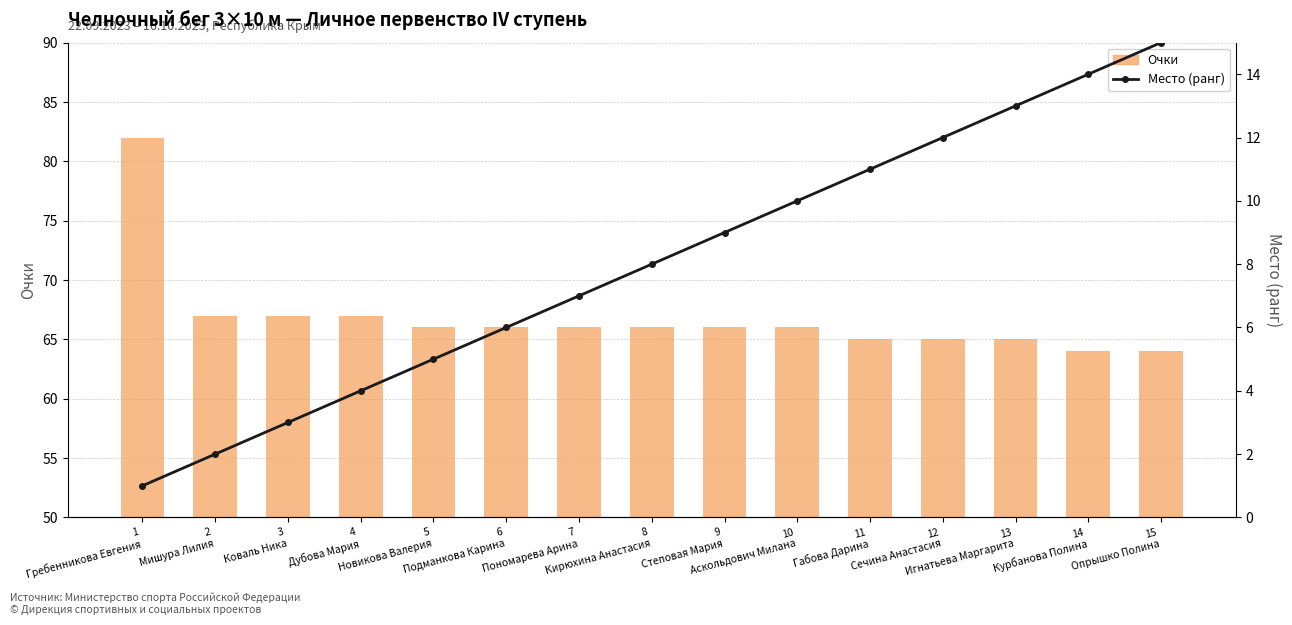

Which series has the largest total across all categories?

Очки